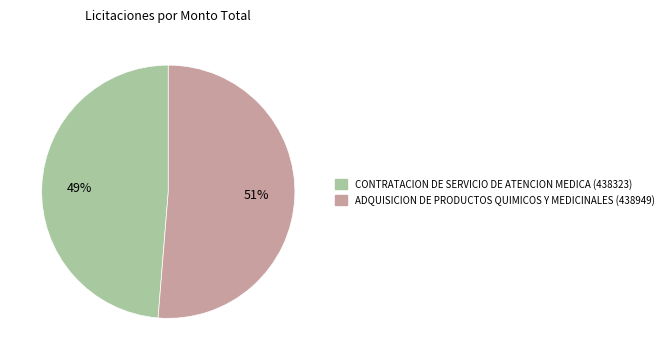

Is ADQUISICION DE PRODUCTOS QUIMICOS Y MEDICINALES (438949) the majority of the pie?

Yes